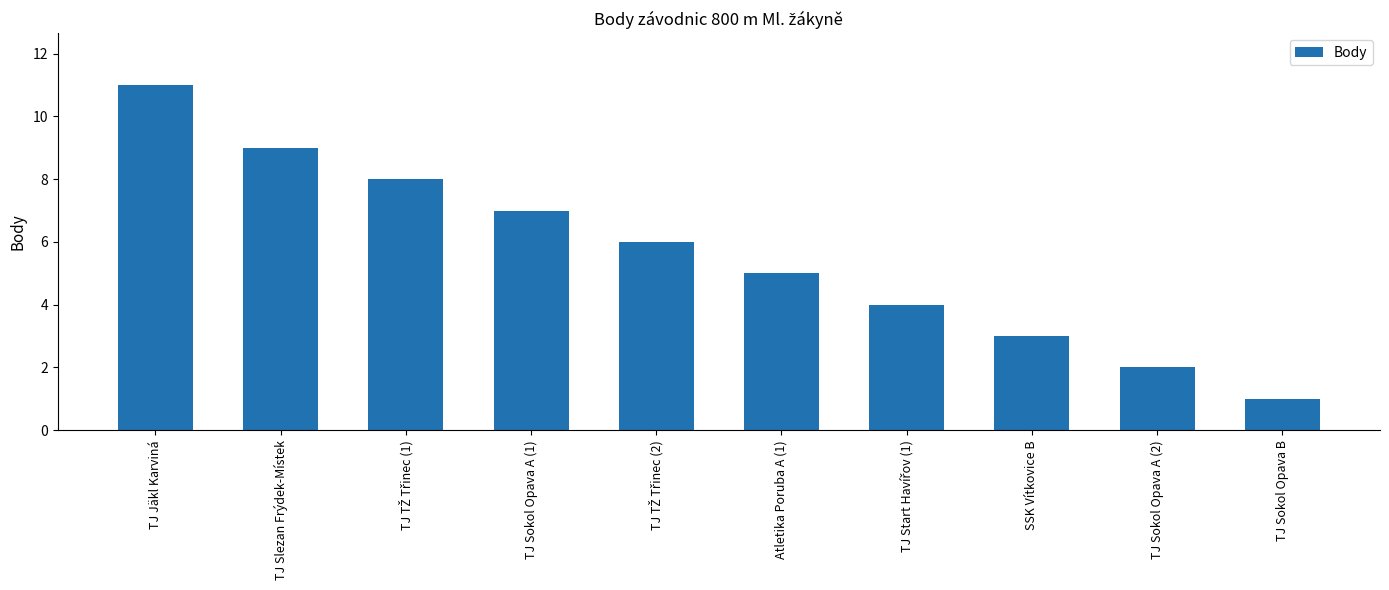

The value at TJ Slezan Frýdek-Místek is 15. True or false?

False